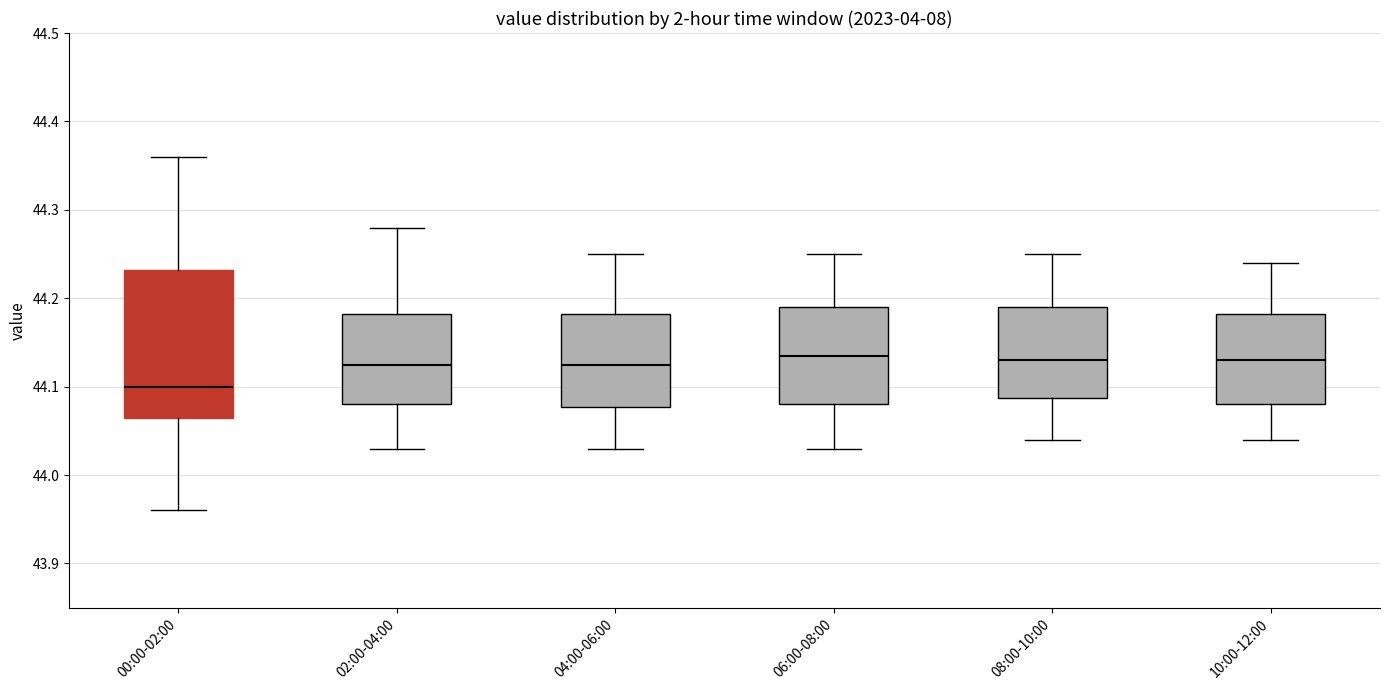

Where is the upper edge of the box for 06:00-08:00 on the y-axis? The values are not printed on the chart, so give them approximately, as read against the axis.

44.19